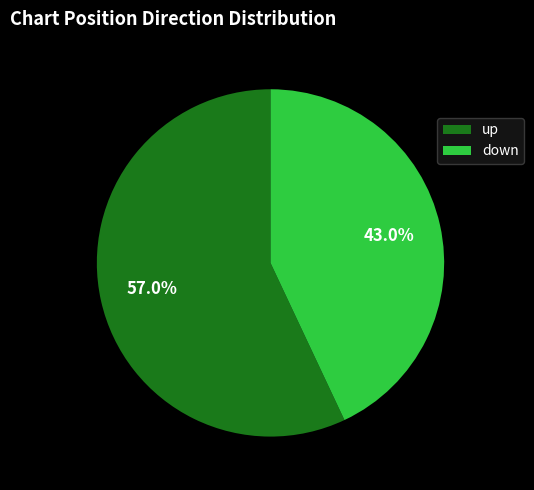

Does any single category account for the majority?

Yes